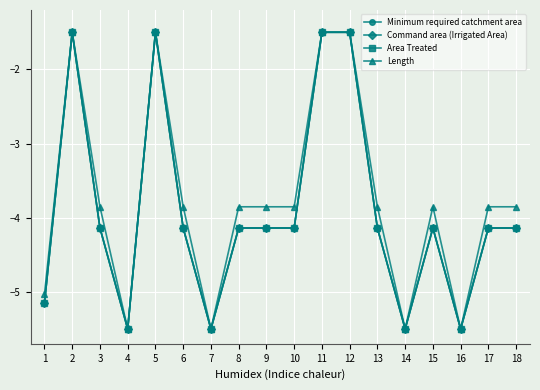

Which series has the largest total across all categories?

Length